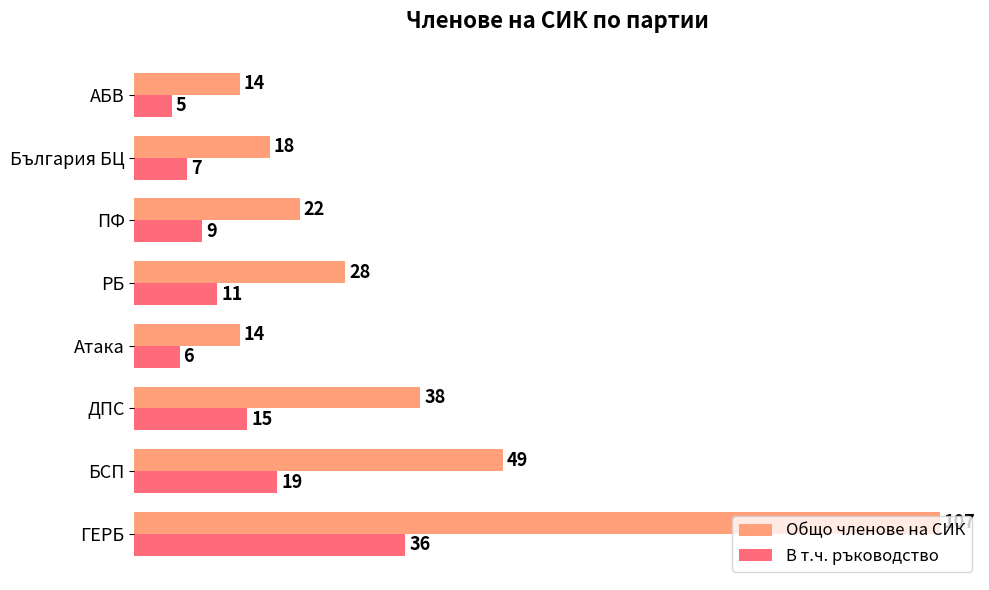

What is the difference between the maximum and minimum values in the Общо членове на СИК series?

93